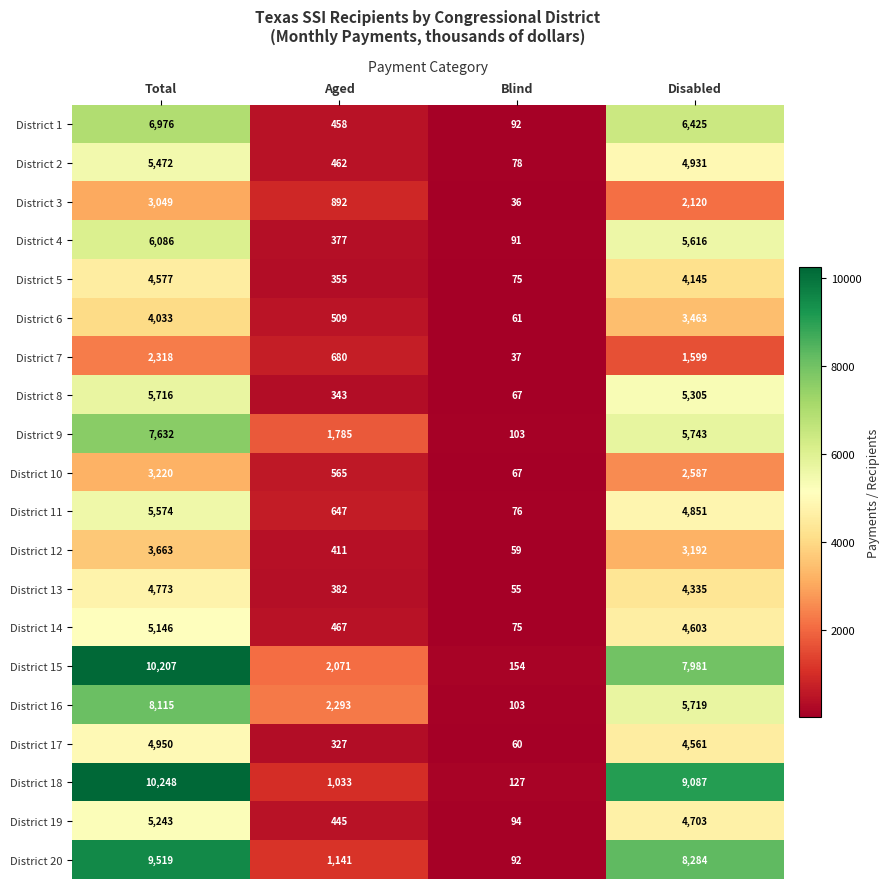

What is the difference between the highest and lowest values at Total?

7930